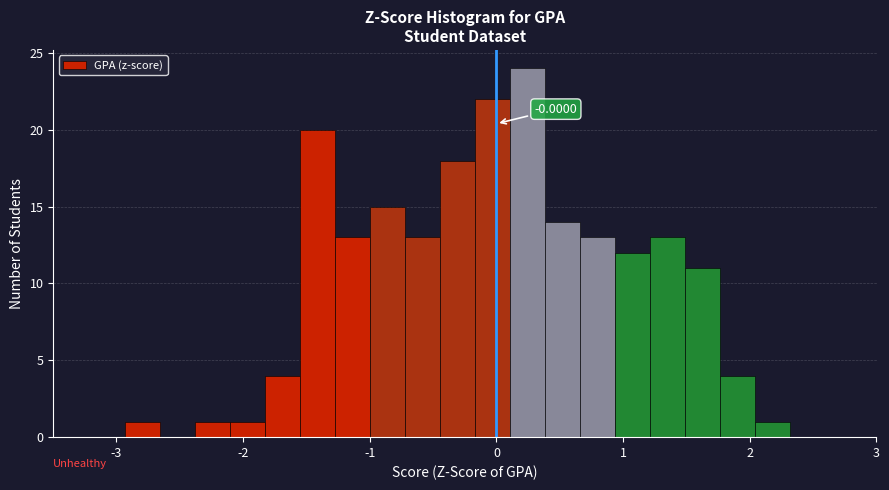

Read against the x-axis, roughly where is the centre of the tallest bar?

0.2